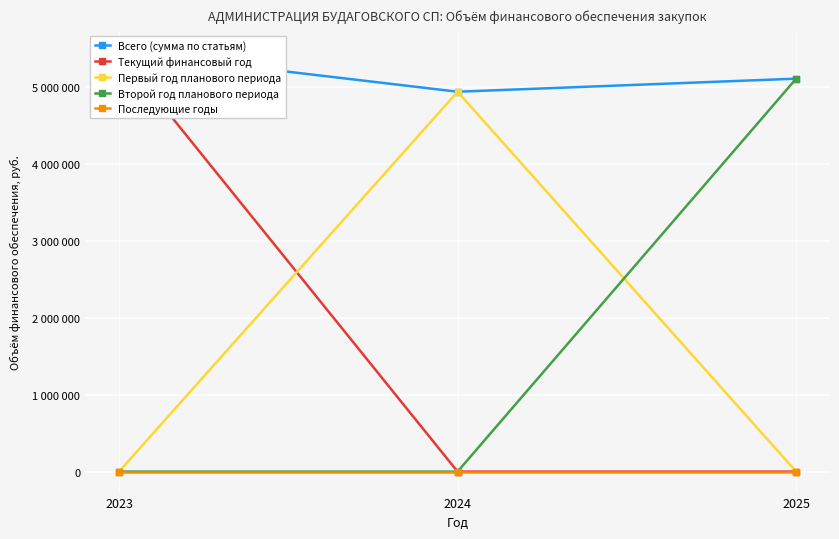

What is the sum of all Текущий финансовый год values?

5460769.7